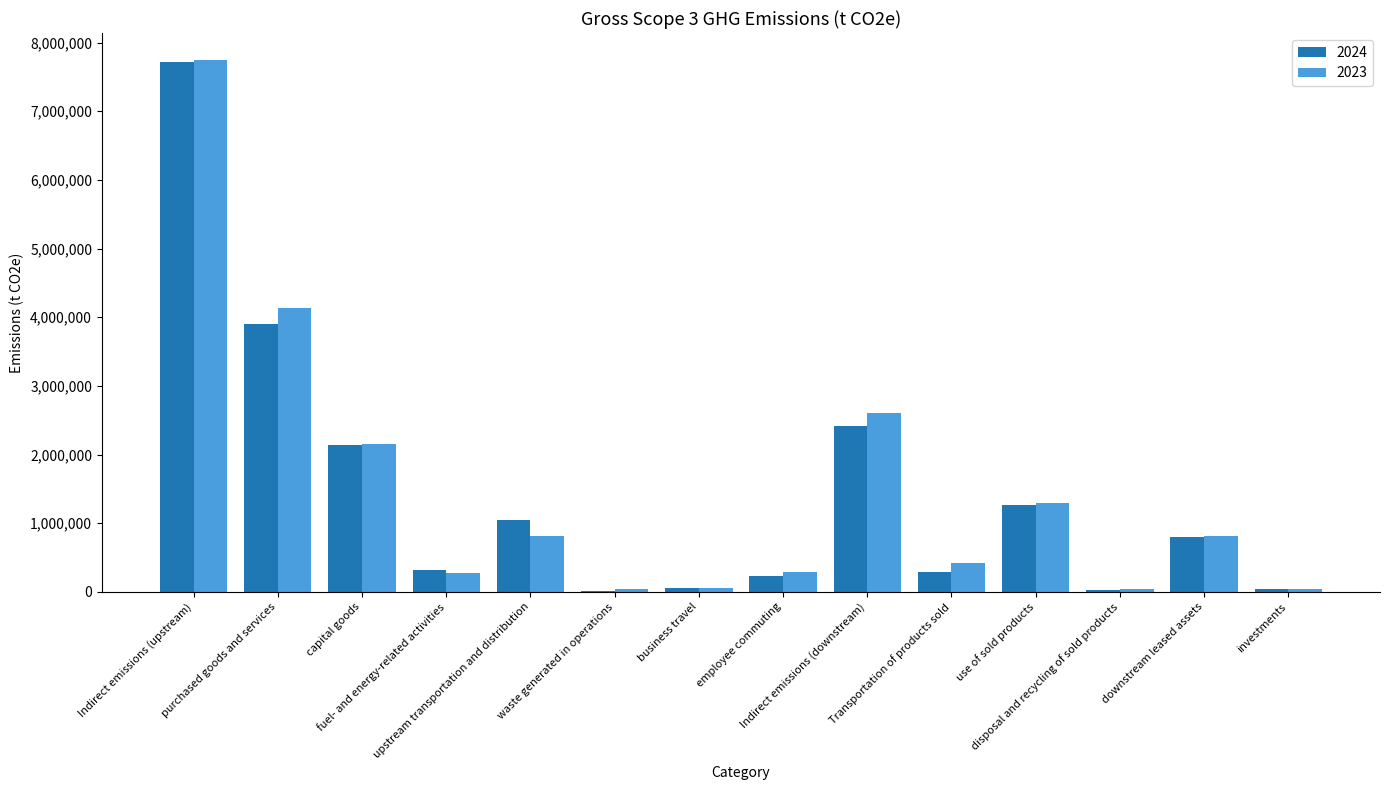

What is the label of the 9th bar from the left?

Indirect emissions (downstream)